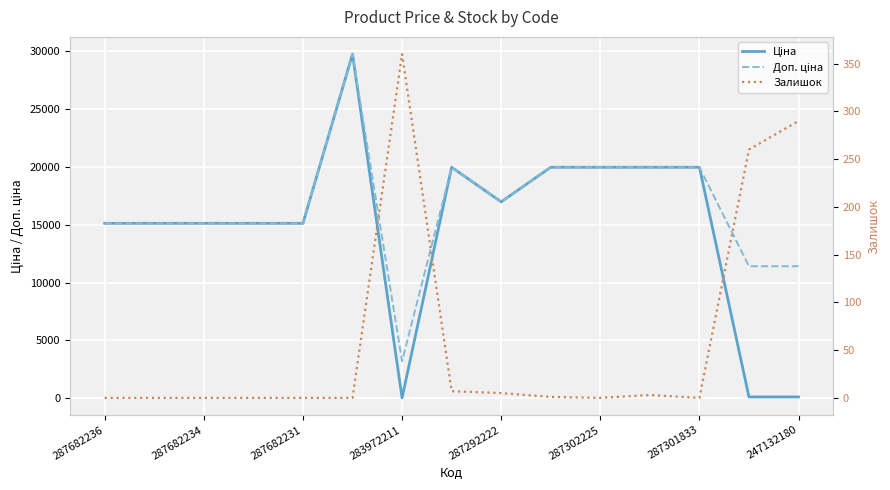

What is the difference between the maximum and second lowest values in the Доп. ціна series?

18337.2